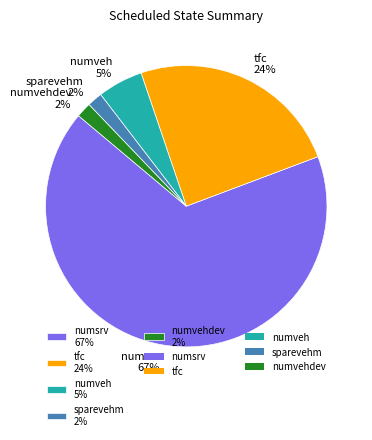

Which slice represents more than half of the pie?

numsrv 67%